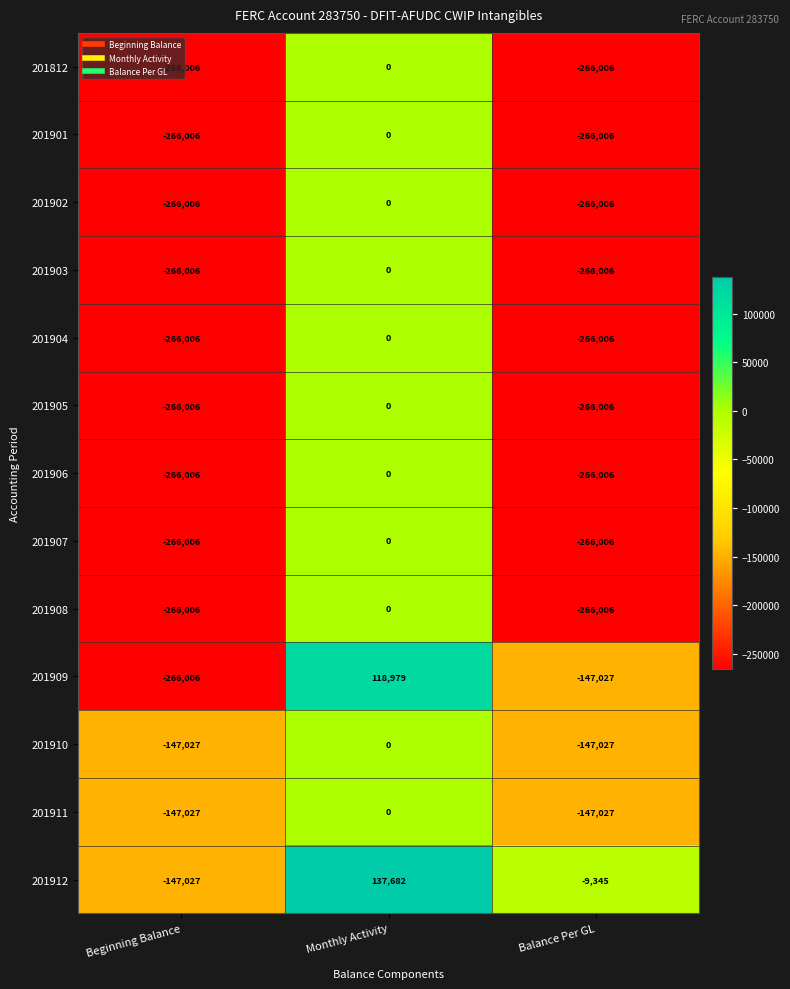

How many values in the 201912 series are below -9345?

1